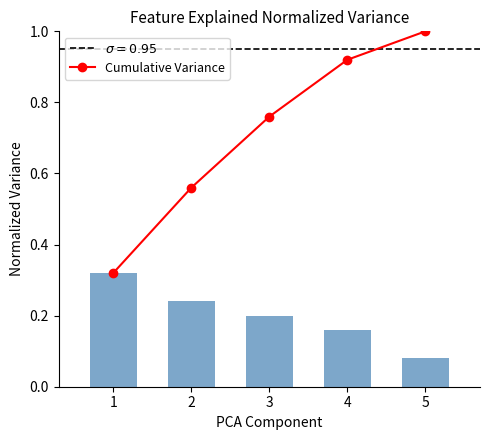

Reading left to right, what are all the values shown in this chart?

Cumulative Variance: 0.3	0.6	0.8	0.9	1.0
Normalized Count: 0.3	0.2	0.2	0.2	0.1